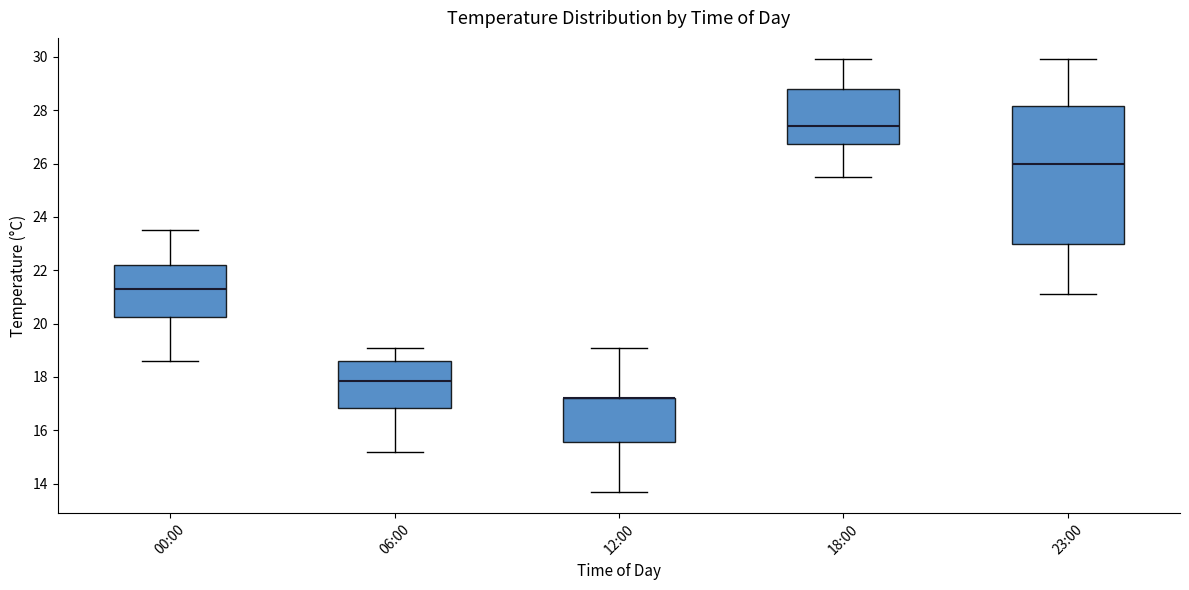

Reading left to right, read every box against the y-axis: the position of its median line, the range the box covers, and the ends of its whiskers. The values are not printed on the chart, so give them approximately, as read against the axis.

00:00: median 21.4, box 20.2 to 22.2, whiskers 18.6 to 23.6
06:00: median 17.8, box 16.8 to 18.6, whiskers 15.2 to 19.2
12:00: median 17.2 (drawn on the box's upper edge), box 15.6 to 17.2, whiskers 13.8 to 19.2
18:00: median 27.4, box 26.8 to 28.8, whiskers 25.6 to 30.0
23:00: median 26.0, box 23.0 to 28.2, whiskers 21.2 to 30.0